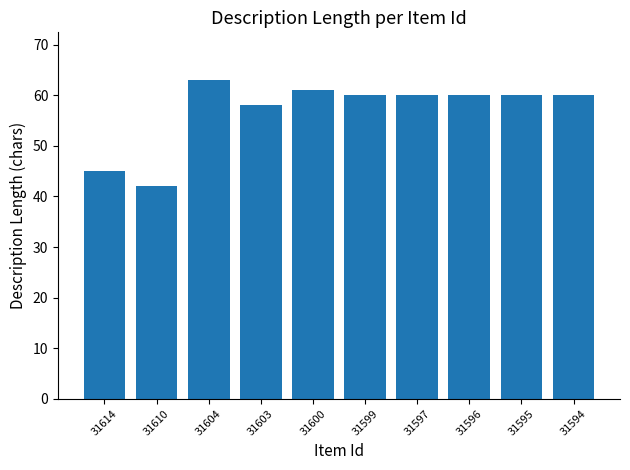

Which has a higher value, 31595 or 31614?

31595